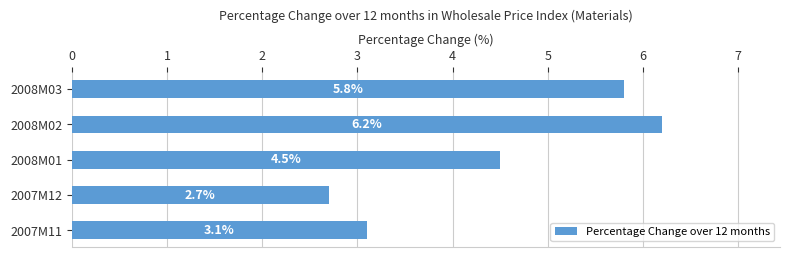

Reading top to bottom, transcribe all the data shown in this chart.

5.8	6.2	4.5	2.7	3.1